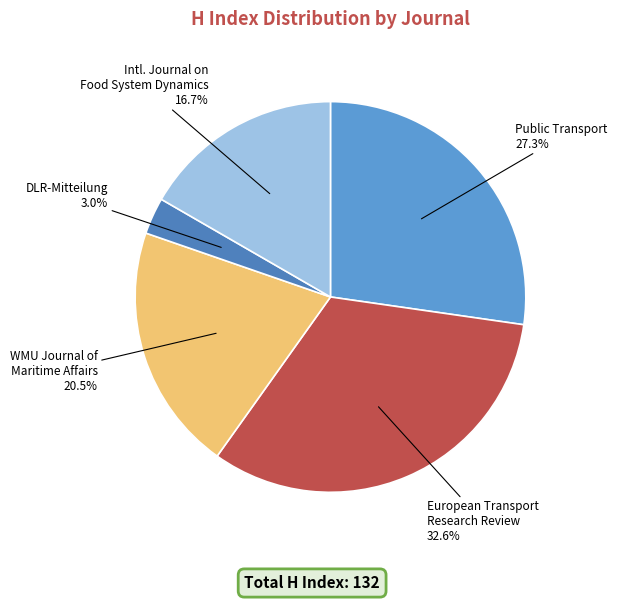

What percentage do DLR-Mitteilung and WMU Journal of Maritime Affairs together represent?

23.5%